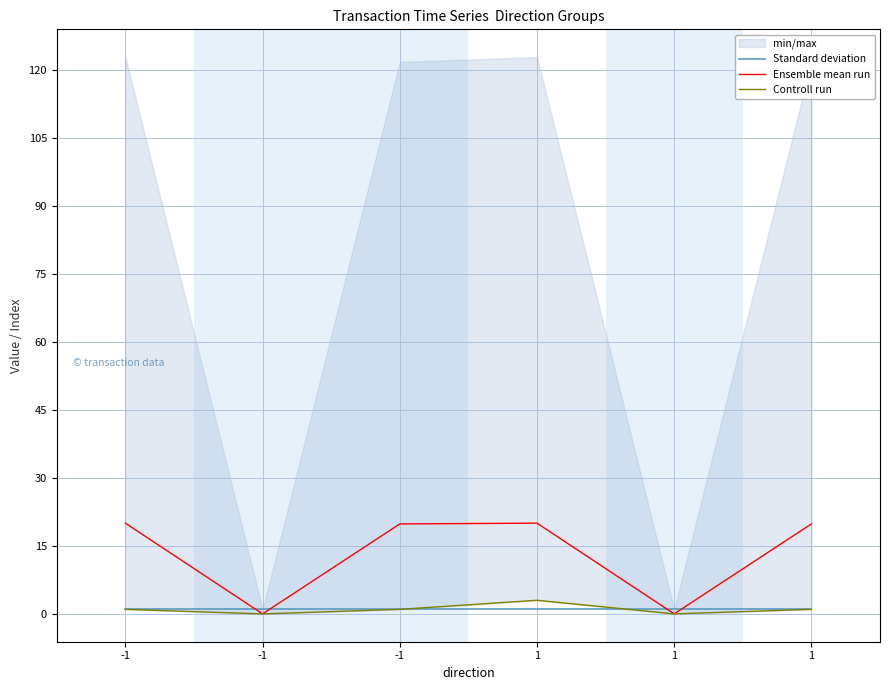

Reading right to left, what are all the values shown in this chart?

Standard deviation: 1.0	1.0	1.0	1.0	1.0	1.0
Ensemble mean run: 19.8	0.0	20.0	19.8	0.0	20.0
Controll run: 1.0	0.0	3.0	1.0	0.0	1.0